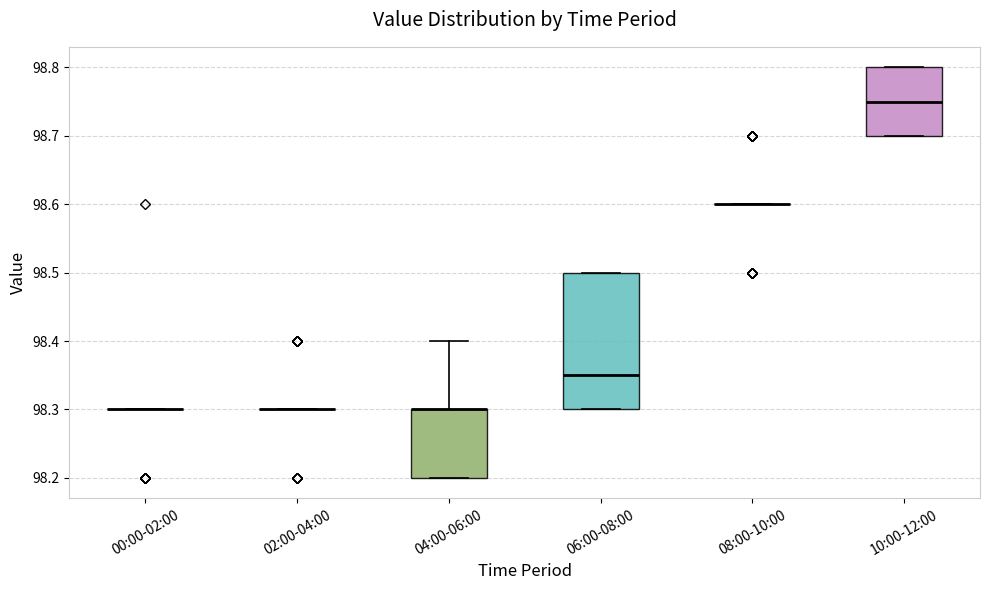

Reading left to right, read every box against the y-axis: the position of its median line, the range the box covers, and the ends of its whiskers. The values are not printed on the chart, so give them approximately, as read against the axis.

00:00-02:00: box collapsed to a line at 98.30, whiskers 98.30 to 98.30
02:00-04:00: box collapsed to a line at 98.30, whiskers 98.30 to 98.30
04:00-06:00: median 98.30 (drawn on the box's upper edge), box 98.20 to 98.30, whiskers 98.20 to 98.40
06:00-08:00: median 98.35, box 98.30 to 98.50, whiskers 98.30 to 98.50
08:00-10:00: box collapsed to a line at 98.60, whiskers 98.60 to 98.60
10:00-12:00: median 98.75, box 98.70 to 98.80, whiskers 98.70 to 98.80